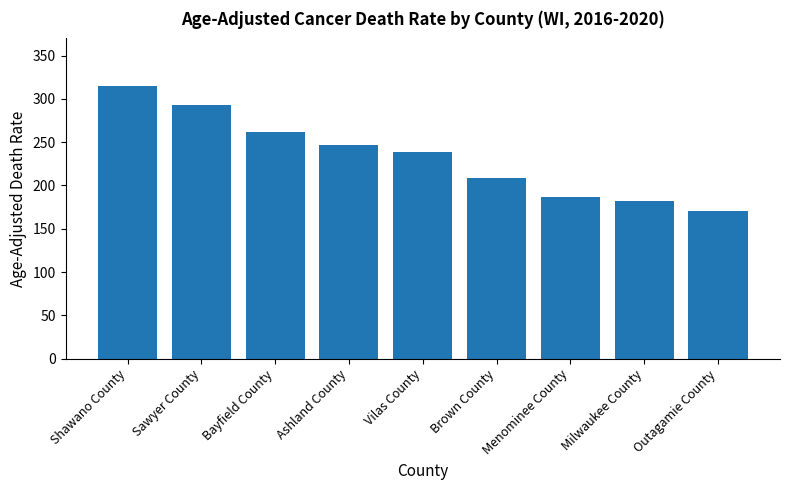

Reading right to left, what are all the values shown in this chart?

Outagamie County=170.4	Milwaukee County=182.3	Menominee County=187.2	Brown County=209.0	Vilas County=238.6	Ashland County=246.5	Bayfield County=261.9	Sawyer County=293.5	Shawano County=314.8